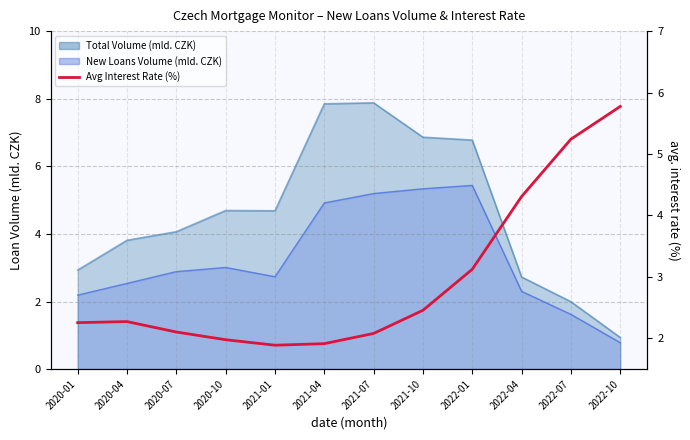

At which category does the data reach its first local peak?

2020-04